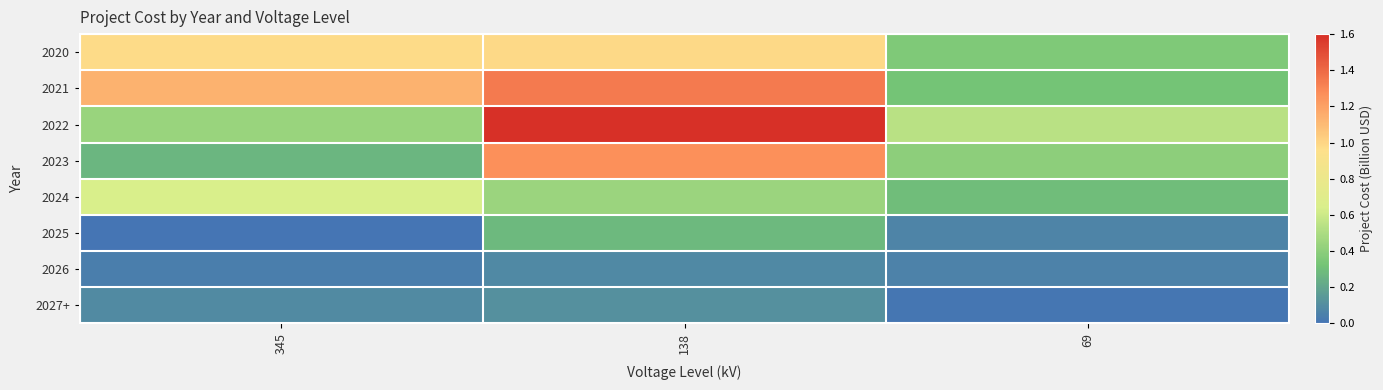

What is the maximum value shown in the chart?

1.6